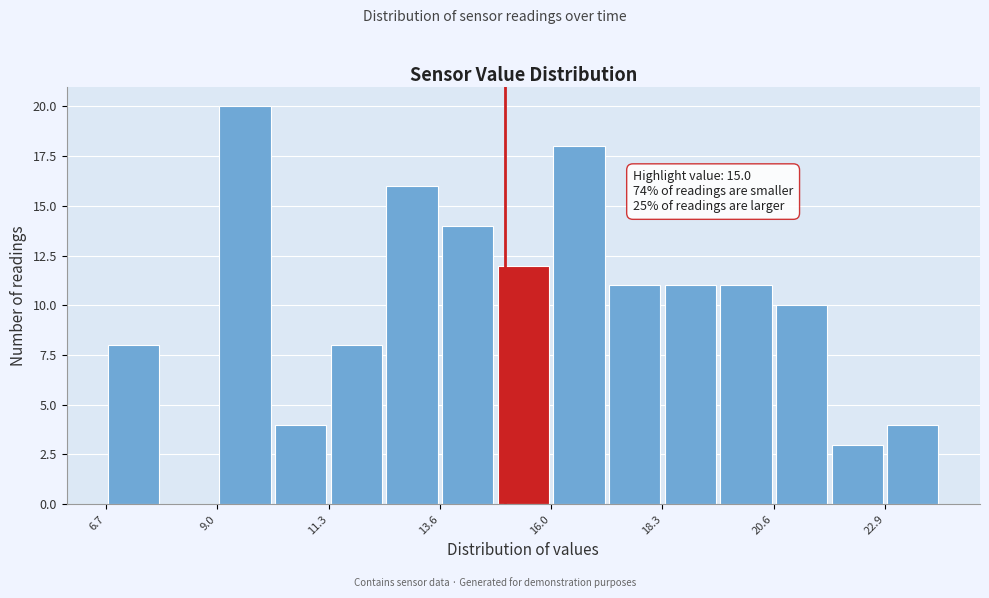

Read against the x-axis, roughly where is the centre of the tallest bar?

9.5